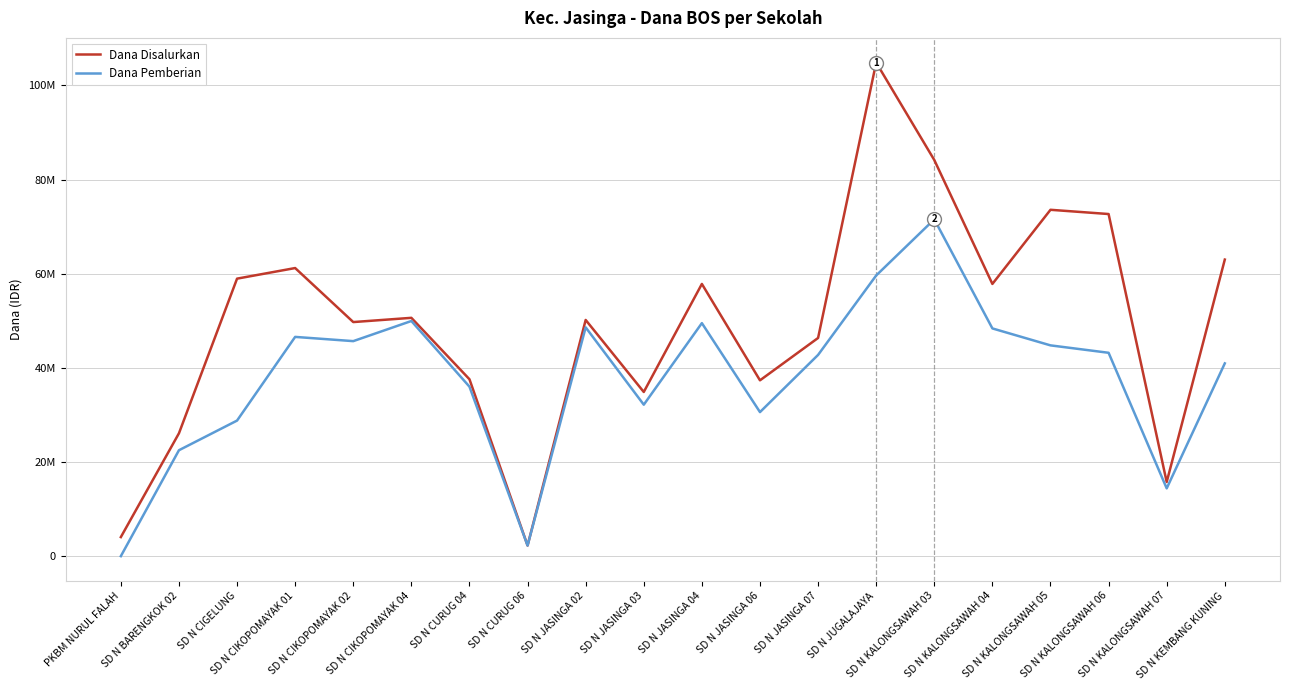

True or false: Dana Pemberian and Dana Disalurkan cross at least once.

False